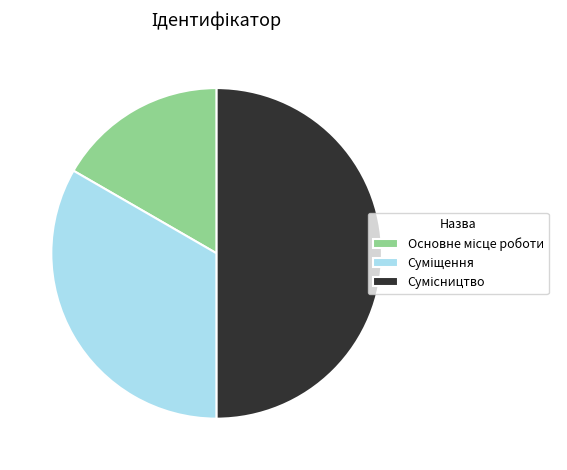

Does any single category account for the majority?

No